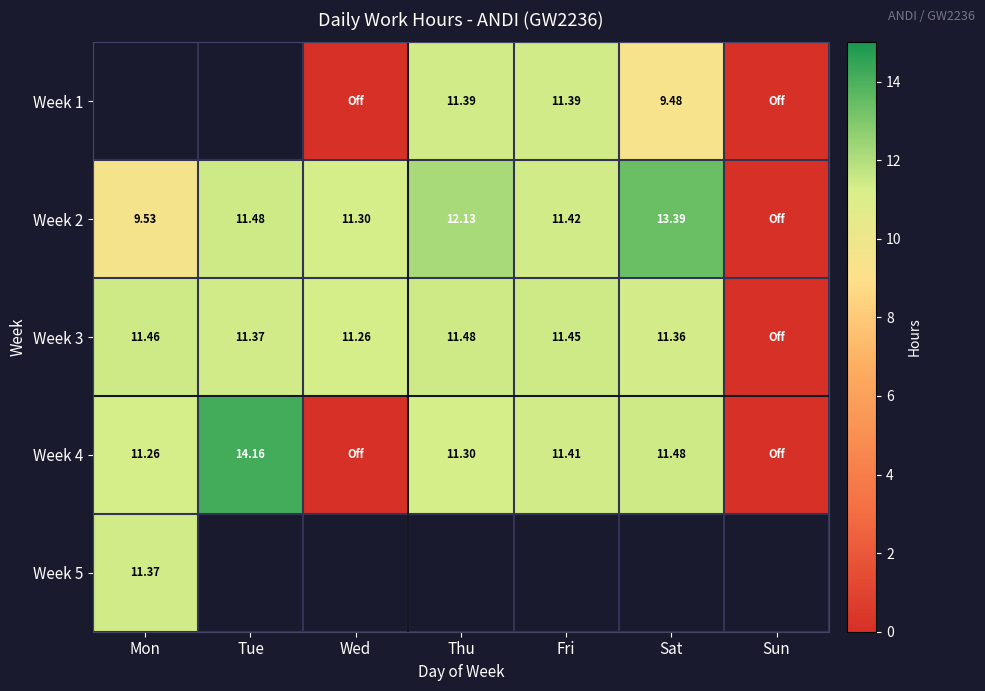

Count the number of data series in this chart.

5